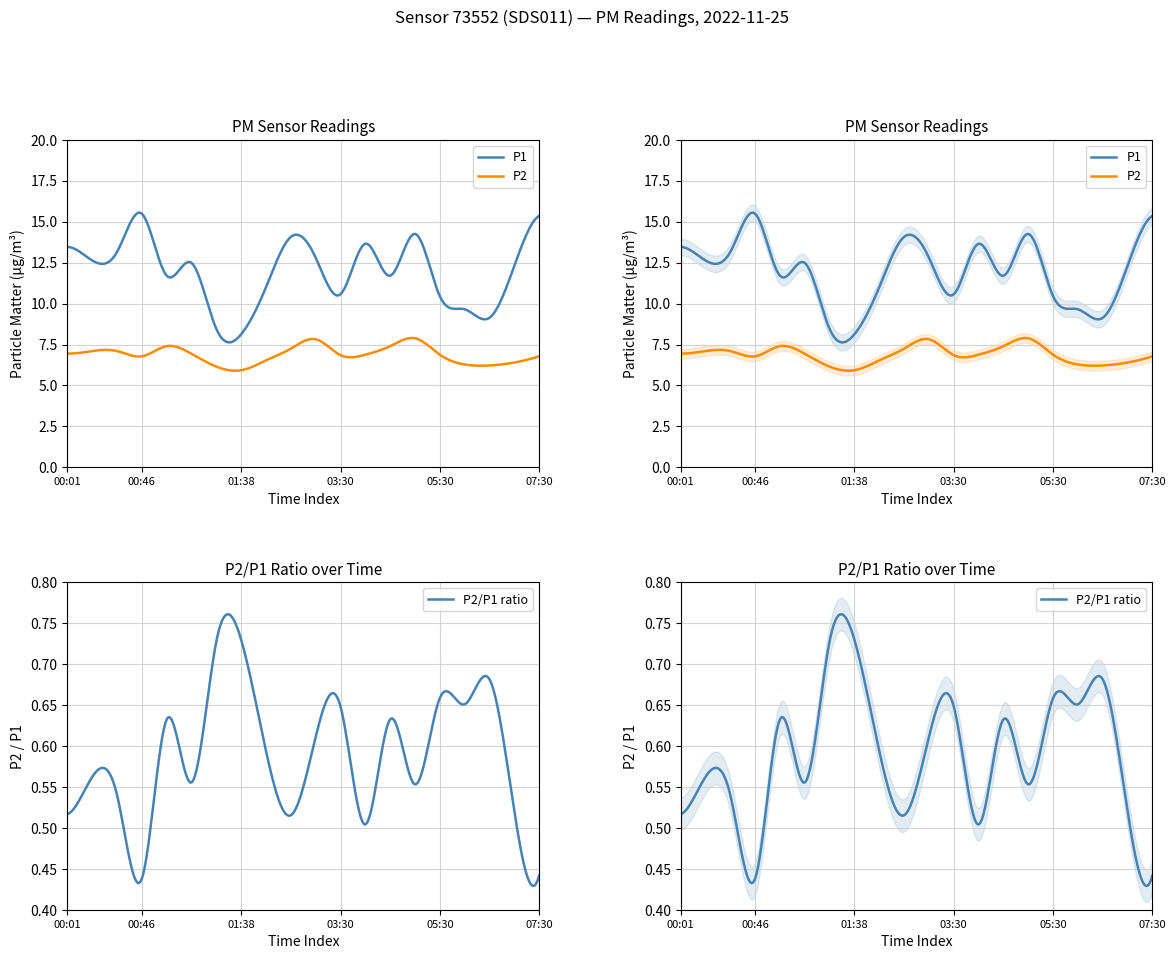

Reading left to right, transcribe all the data shown in this chart.

P1: 13.4	12.6	13.2	15.5	11.7	12.5	8.4	8.1	11.0	14.1	12.8	10.6	13.7	11.7	14.2	10.4	9.7	9.1	12.3	15.3
P2: 7.0	7.1	7.1	6.8	7.4	6.9	6.2	5.9	6.5	7.2	7.8	6.8	6.9	7.4	7.9	6.9	6.3	6.2	6.4	6.8